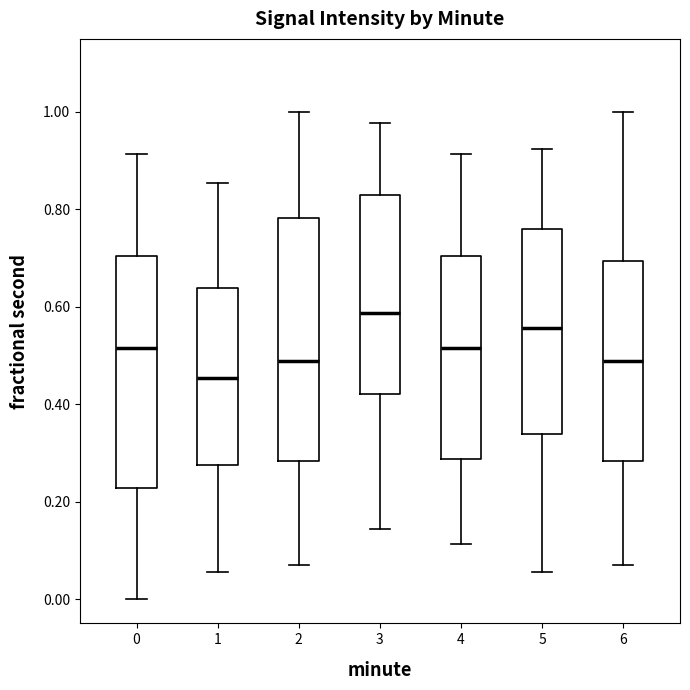

Reading left to right, read every box against the y-axis: the position of its median line, the range the box covers, and the ends of its whiskers. The values are not printed on the chart, so give them approximately, as read against the axis.

0: median 0.52, box 0.22 to 0.70, whiskers 0.00 to 0.92
1: median 0.46, box 0.28 to 0.64, whiskers 0.06 to 0.86
2: median 0.48, box 0.28 to 0.78, whiskers 0.06 to 1.00
3: median 0.58, box 0.42 to 0.84, whiskers 0.14 to 0.98
4: median 0.52, box 0.28 to 0.70, whiskers 0.12 to 0.92
5: median 0.56, box 0.34 to 0.76, whiskers 0.06 to 0.92
6: median 0.48, box 0.28 to 0.70, whiskers 0.06 to 1.00